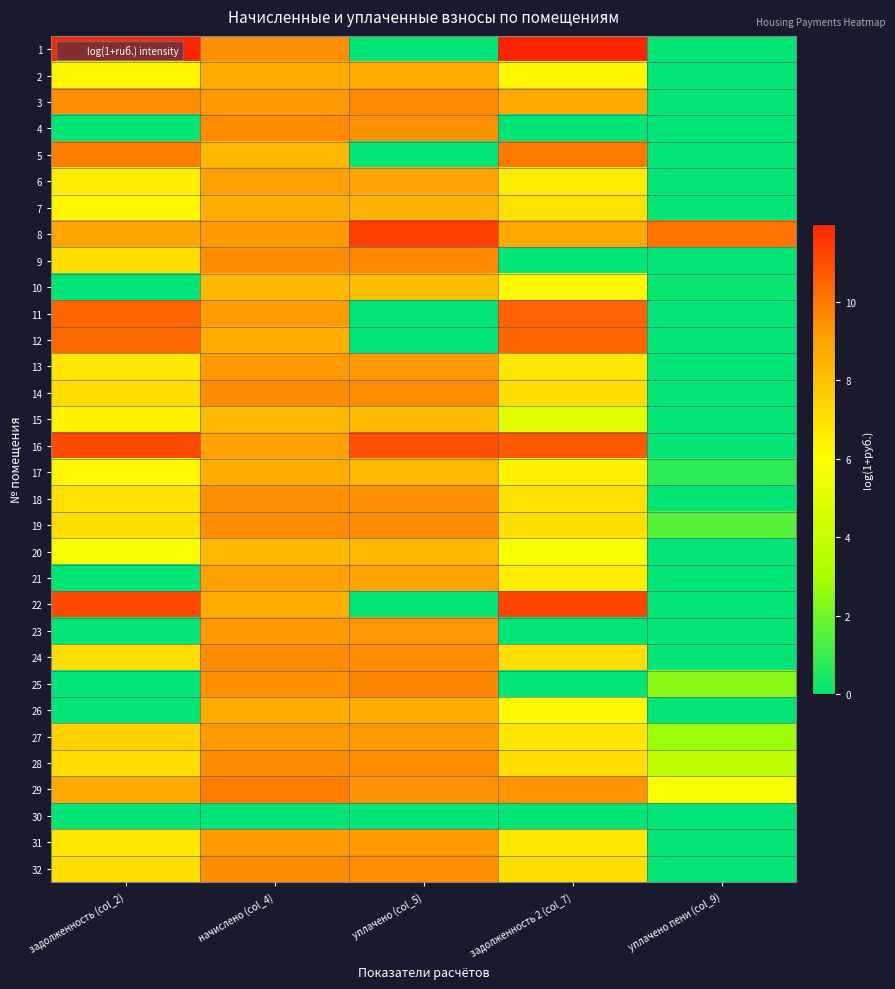

Between задолженность 2 (col_7) and начислено (col_4), which is larger?

задолженность 2 (col_7)